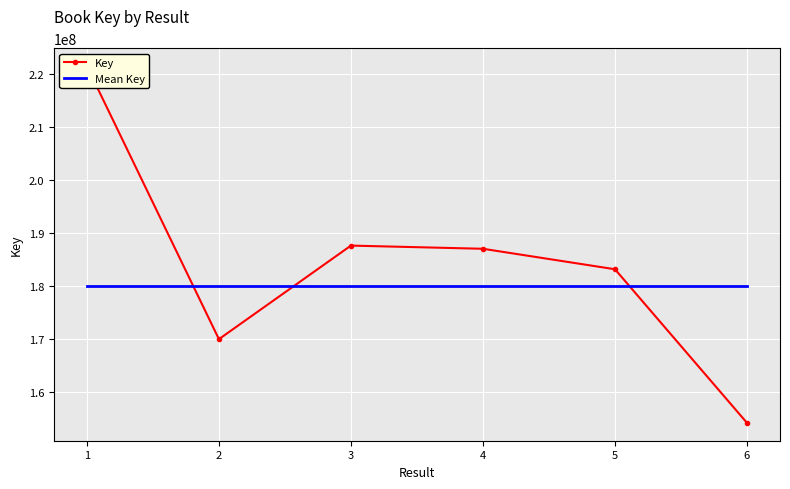

At 1, list the series in order from smallest to largest.

Mean Key, Key